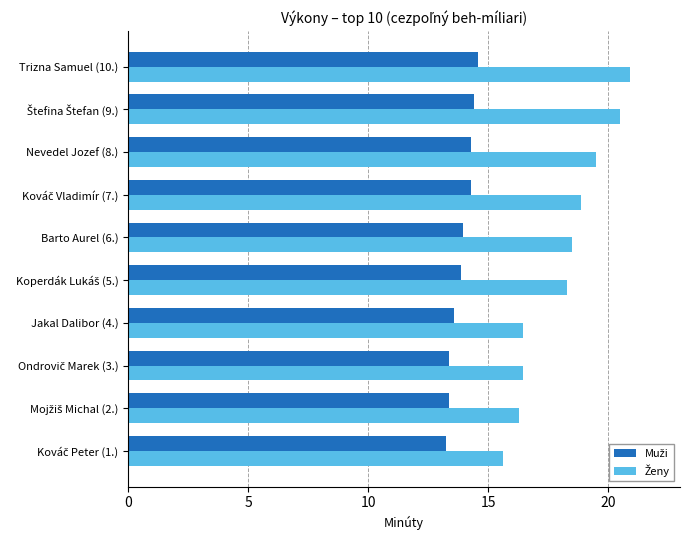

What is the greatest value displayed?

20.9